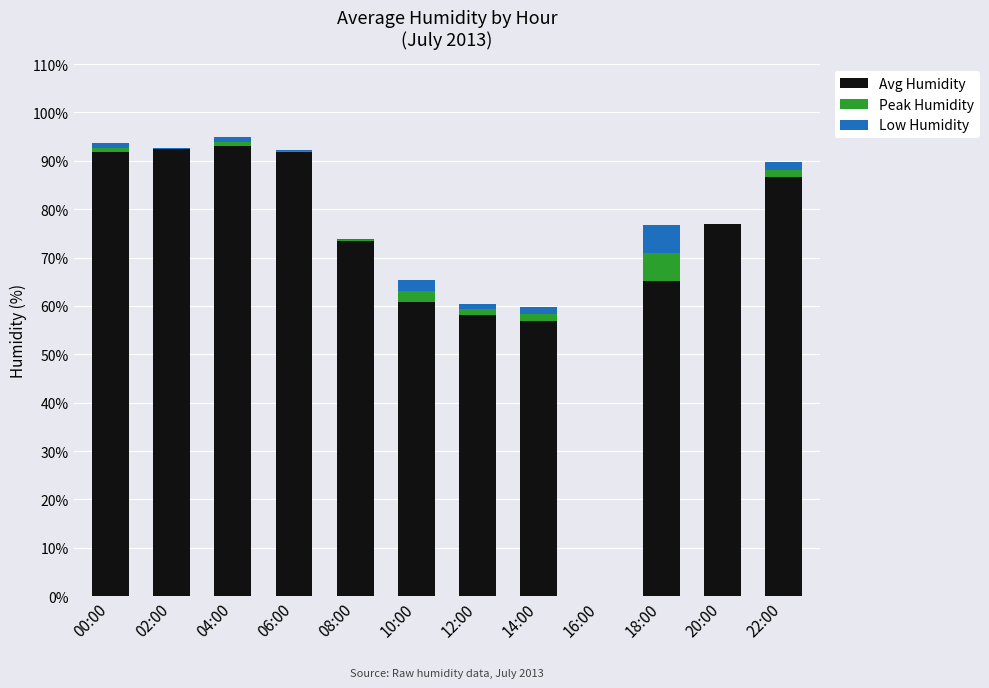

What is the approximate value of Avg Humidity at 02:00?

92.4